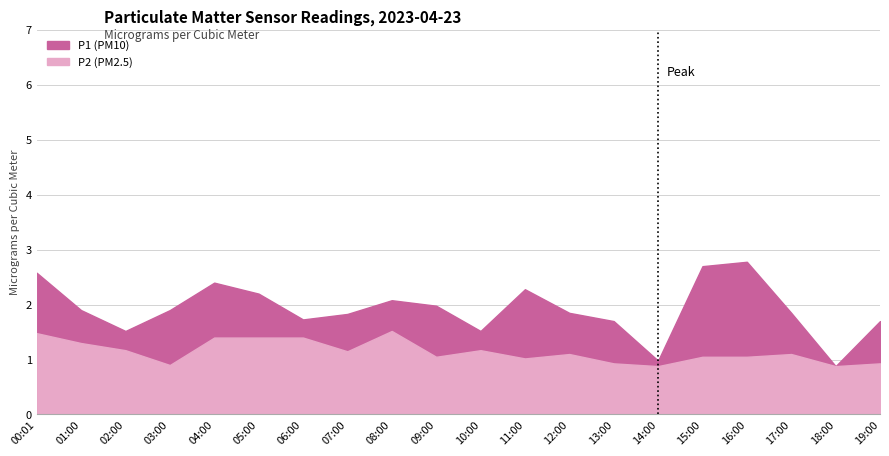

Rank the series at 10:00 from highest to lowest value.

P1, P2